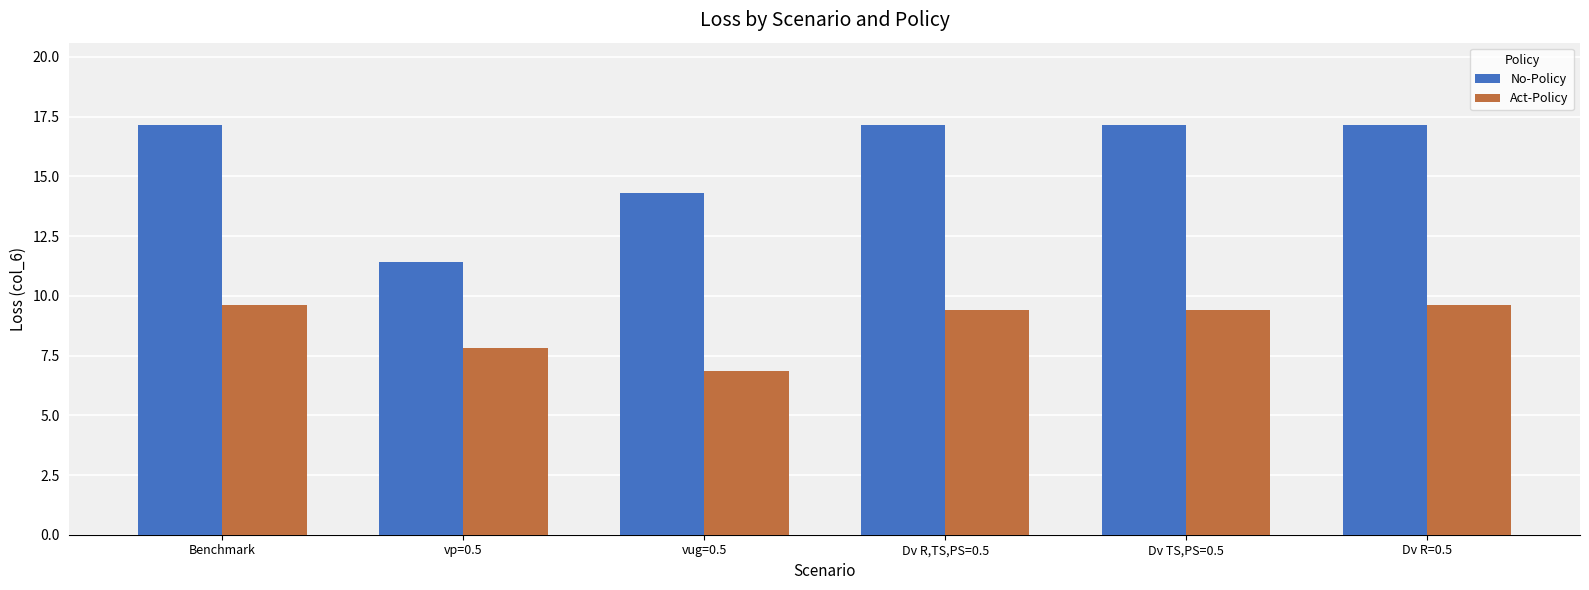

What is the average value of the No-Policy series?

15.7